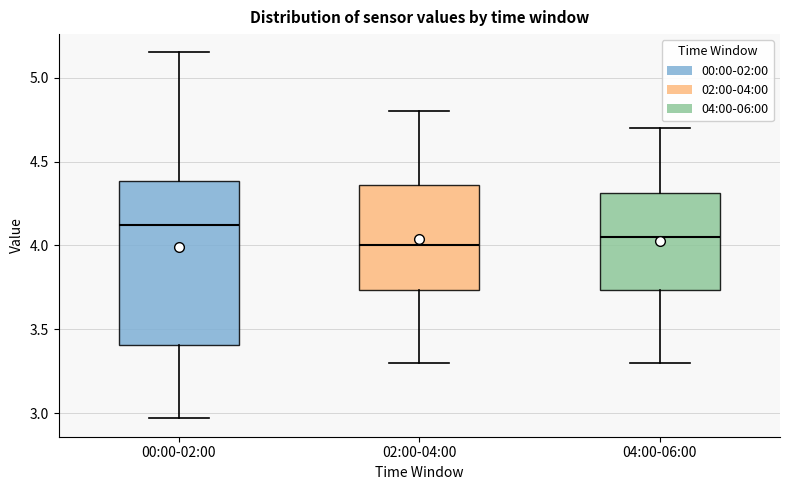

Where does the median line of the box for 00:00-02:00 sit on the y-axis? The values are not printed on the chart, so give them approximately, as read against the axis.

4.15